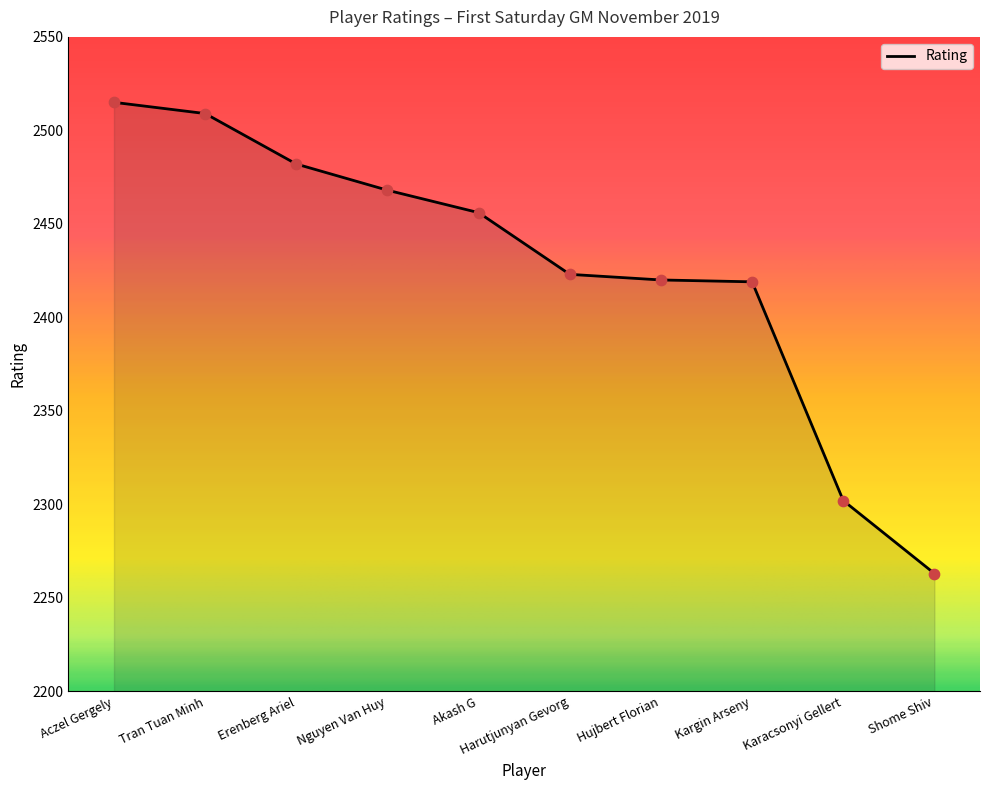

Approximately how many times larger is the value at Karacsonyi Gellert compared to Erenberg Ariel?

0.9